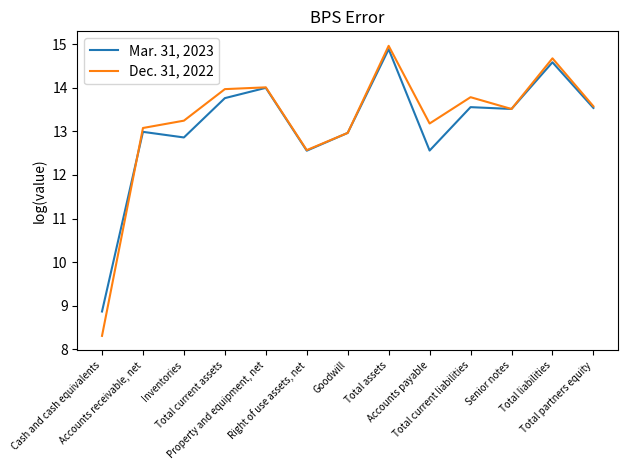

Which series has the largest total across all categories?

Dec. 31, 2022